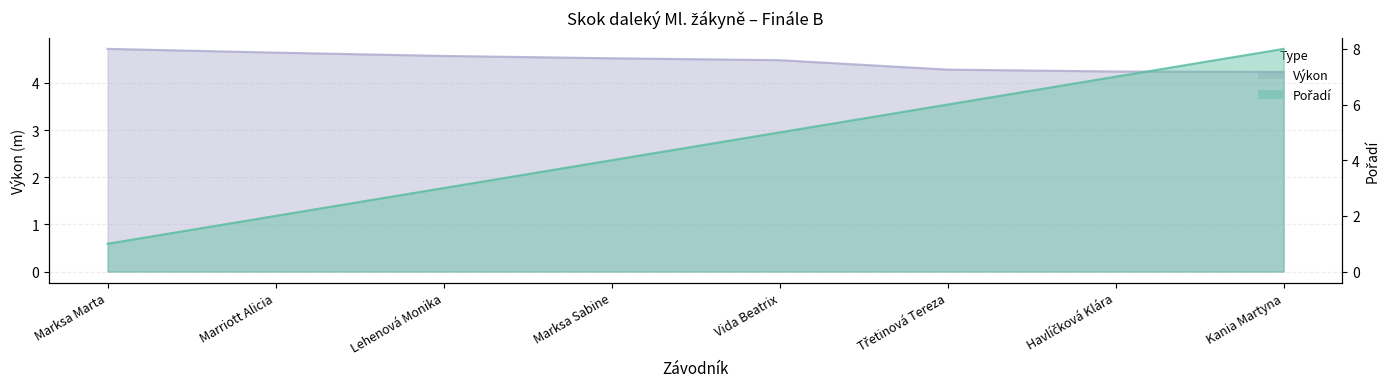

Count the number of data series in this chart.

2